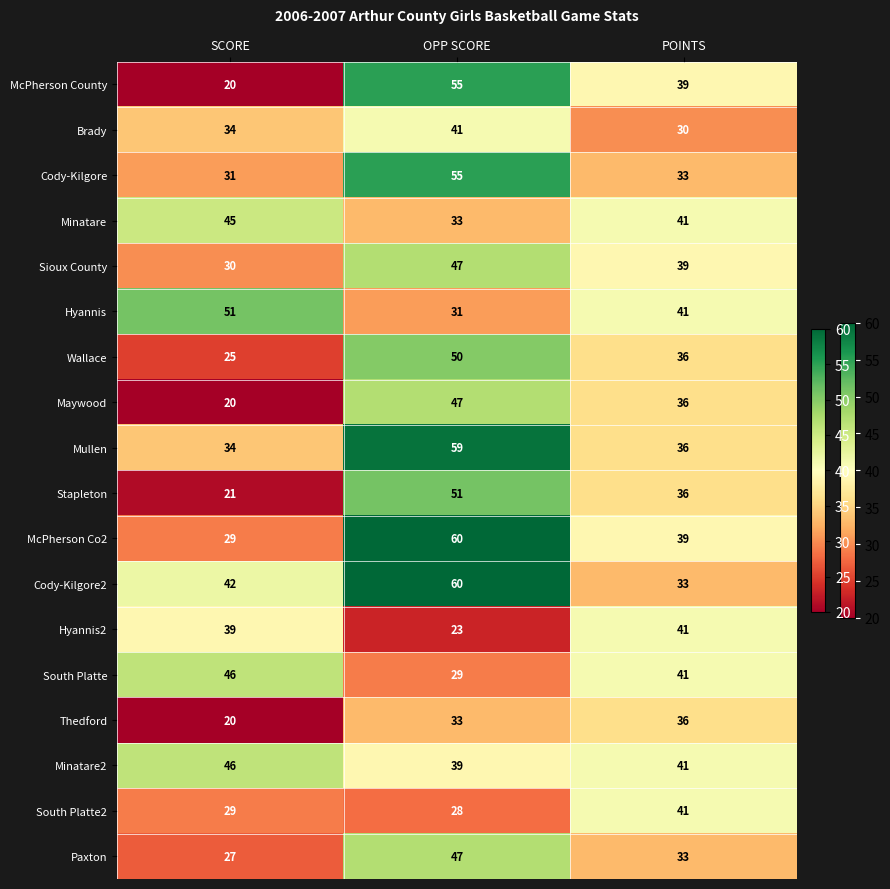

Rank the categories by South Platte2 value from highest to lowest.

POINTS, SCORE, OPP SCORE